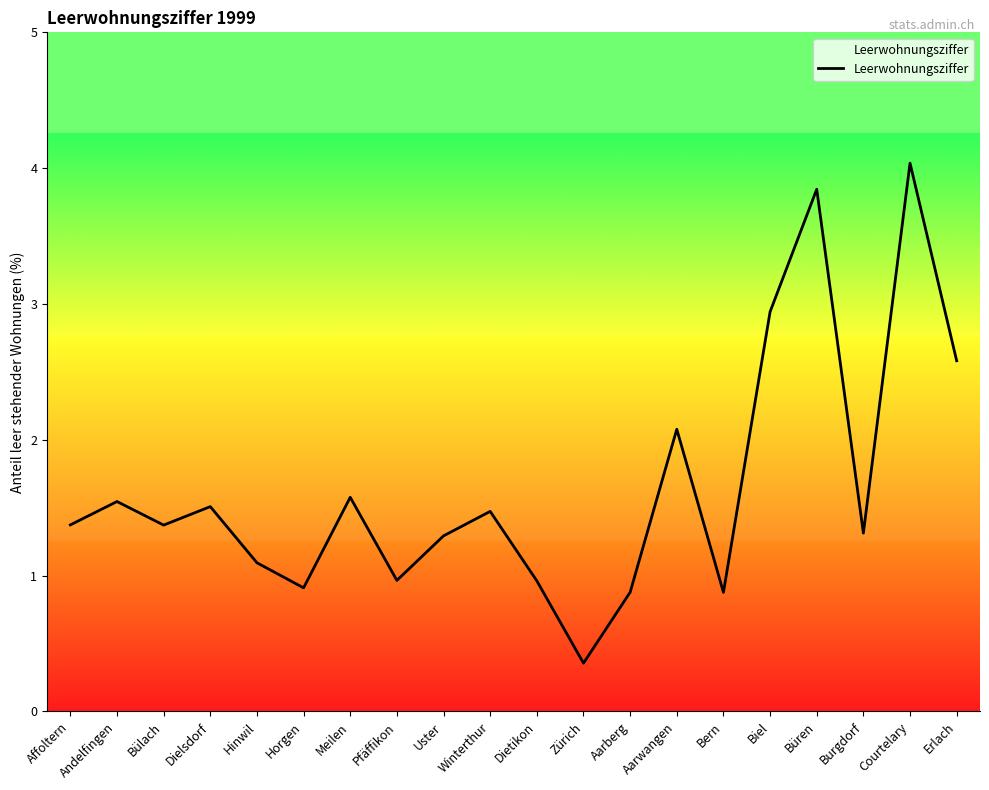

What is the difference between the maximum and minimum values?

3.7